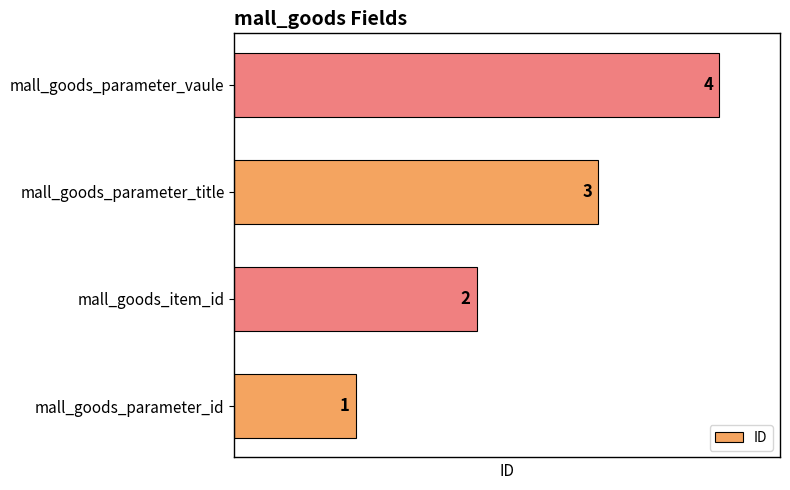

List the labels in order of value, smallest first.

mall_goods_parameter_id, mall_goods_item_id, mall_goods_parameter_title, mall_goods_parameter_vaule